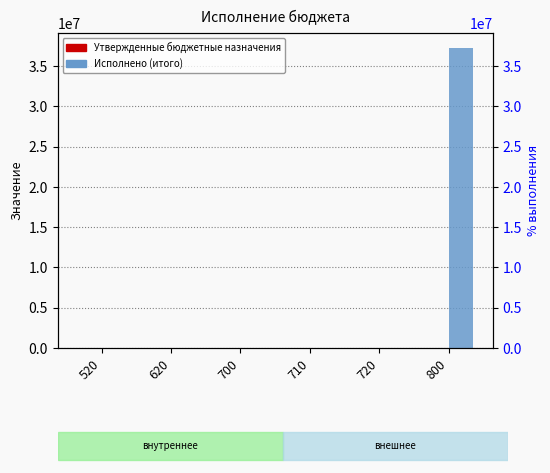

At how many categories does at least one series exceed 37204077?

1